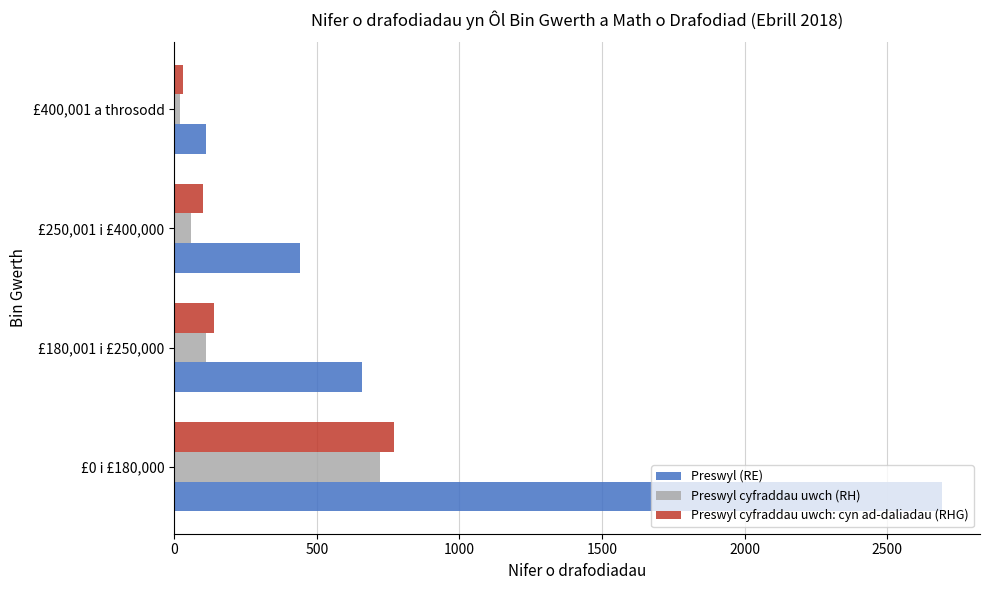

What is the sum of all Preswyl (RE) values?

3900